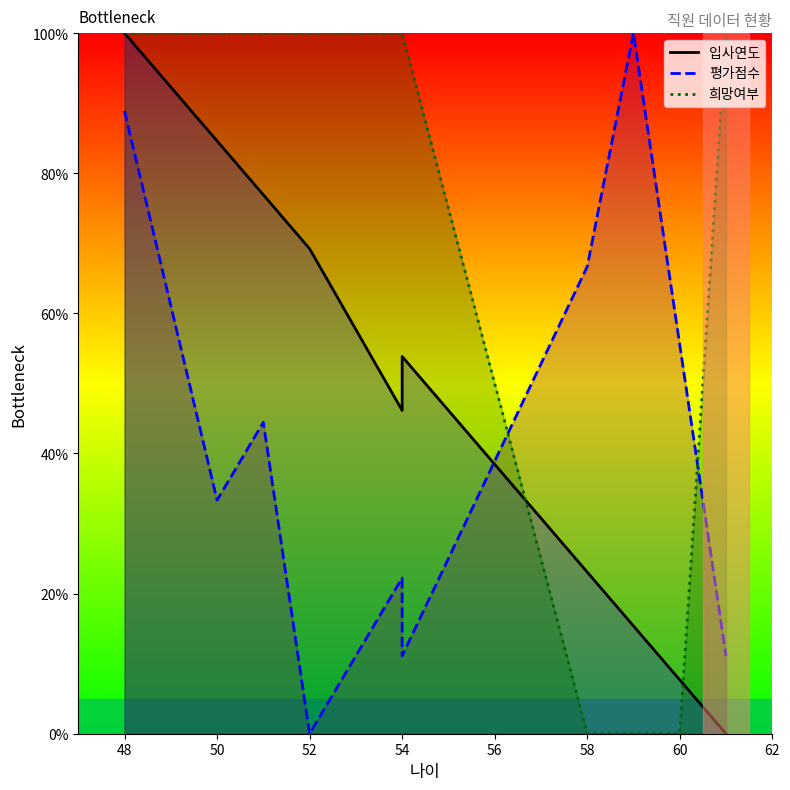

Where do 희망여부 and 평가점수 first cross each other?

54 and 58